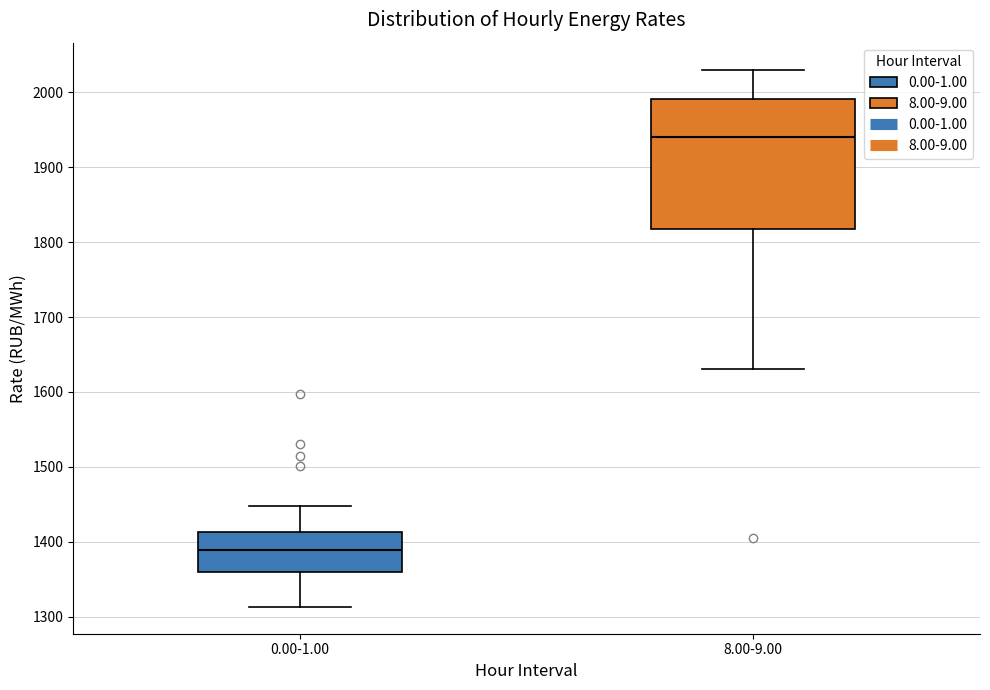

Where does the upper whisker of the box for 0.00-1.00 end on the y-axis? The values are not printed on the chart, so give them approximately, as read against the axis.

1450